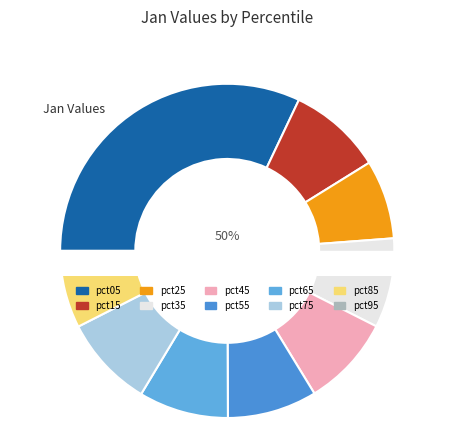

How many slices are in this pie chart?

10